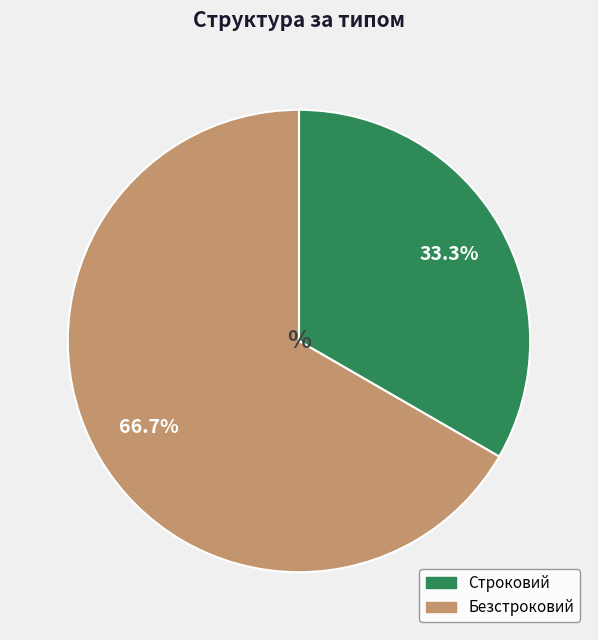

Which category has the smallest portion of the pie?

Строковий